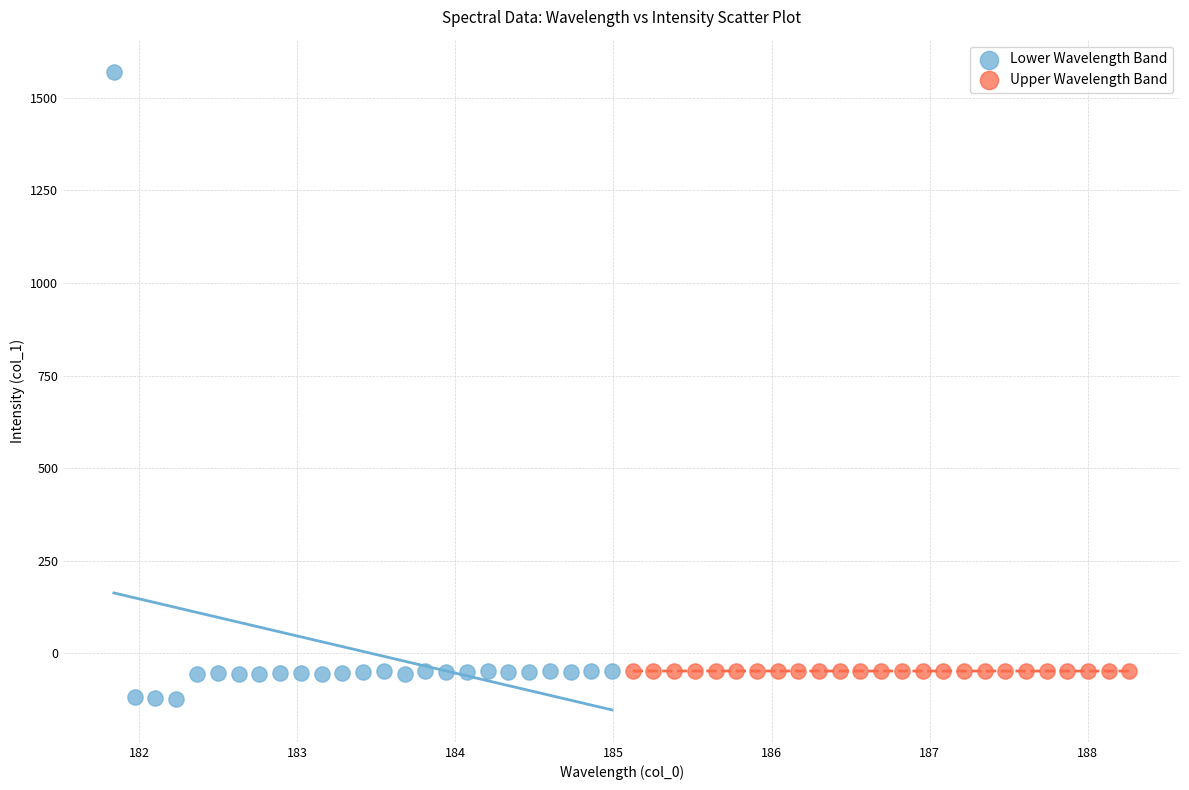

Which series has the largest Y range (max minus min)?

Lower Wavelength Band